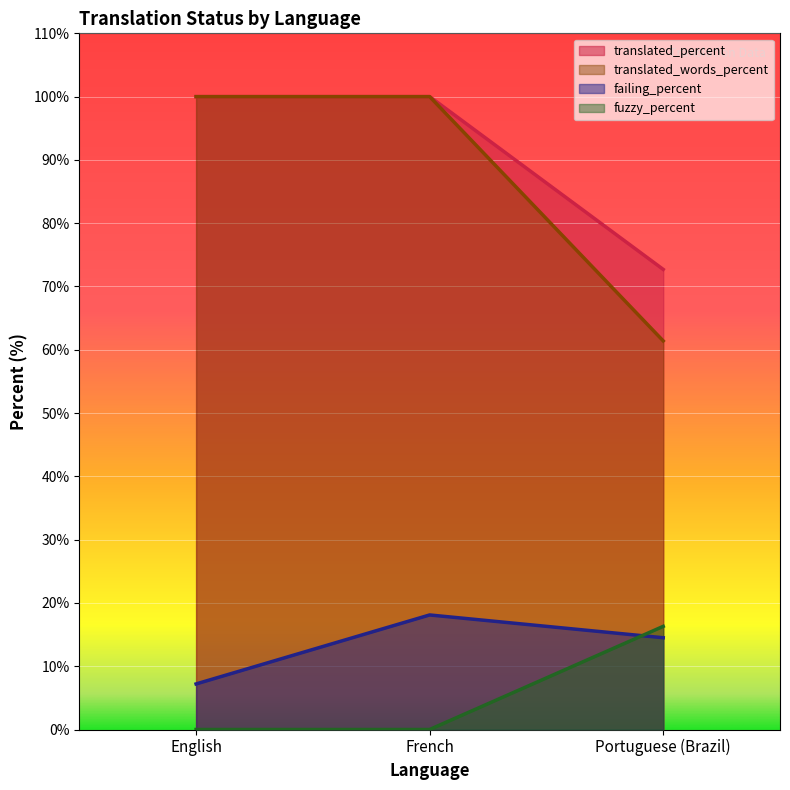

Which series has the widest spread of values?

translated_words_percent